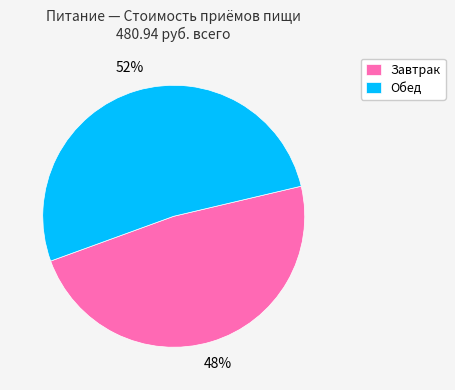

Do Завтрак and Обед together represent more than half of the pie?

Yes